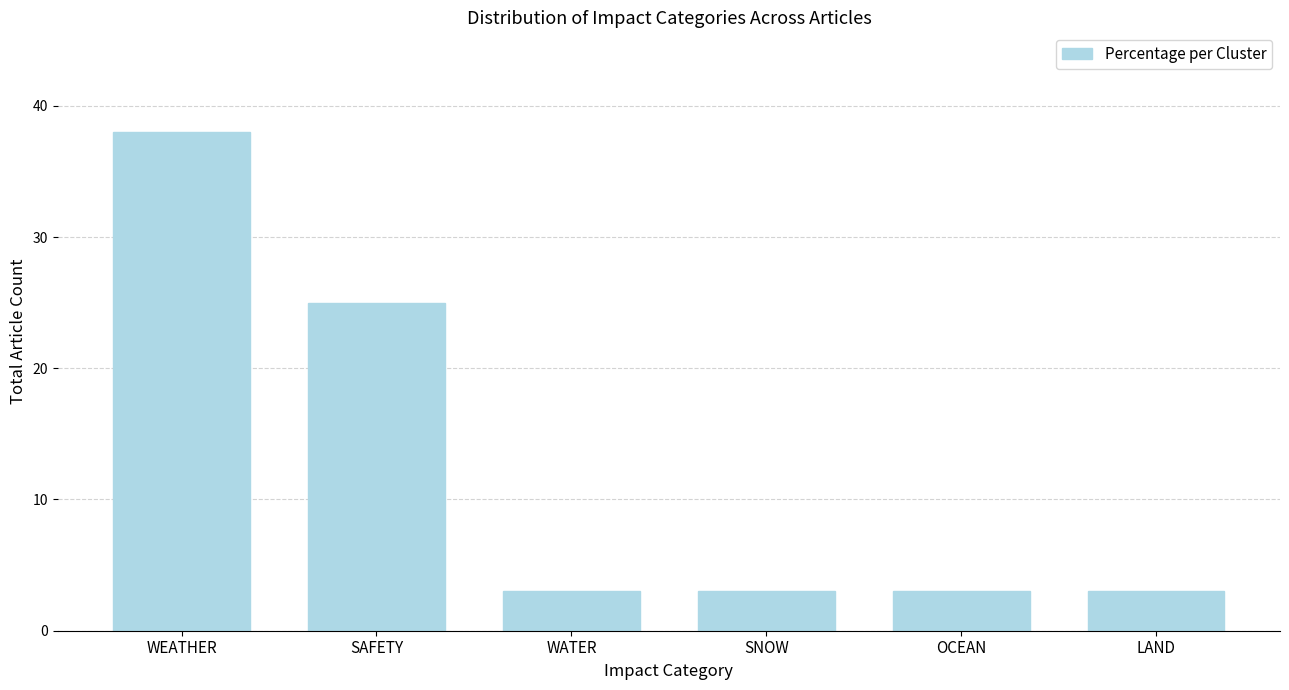

How many values are between 3 and 25?

5